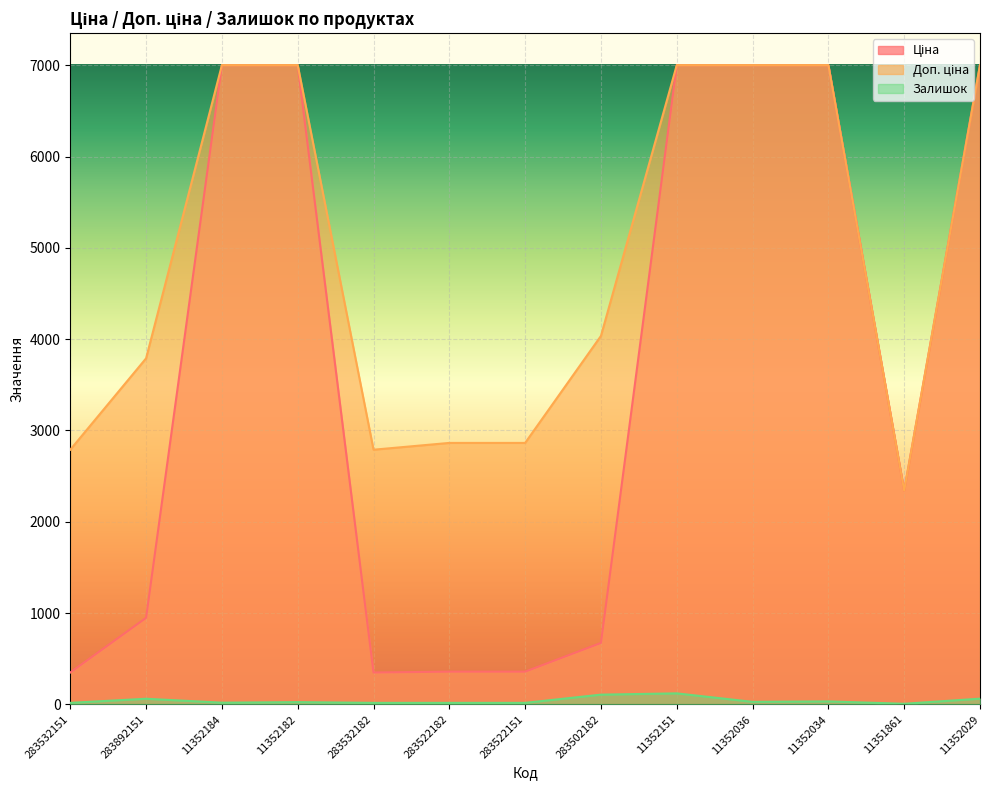

True or false: Ціна and Доп. ціна intersect in this chart.

False